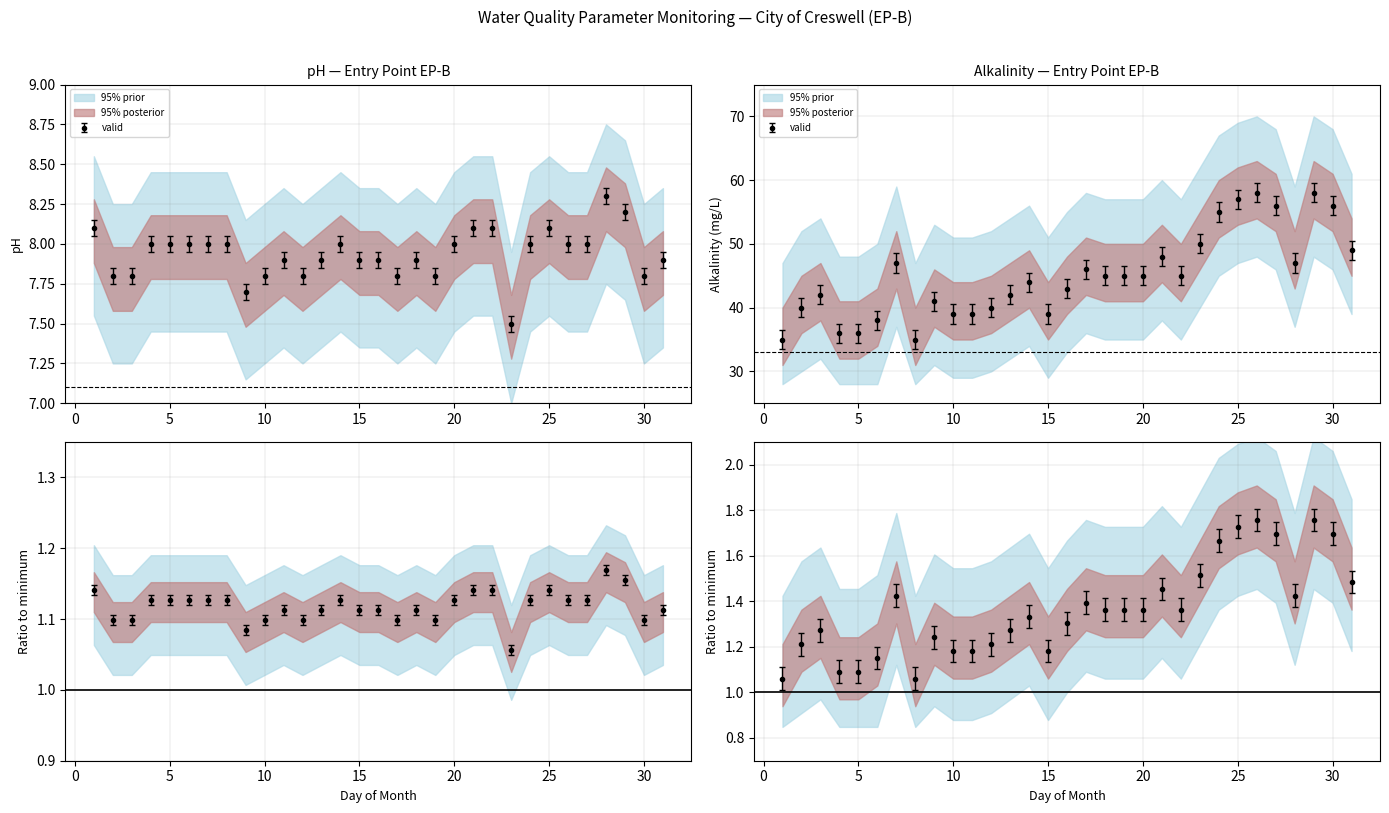

Read the Alkalinity value at 16.

1.3